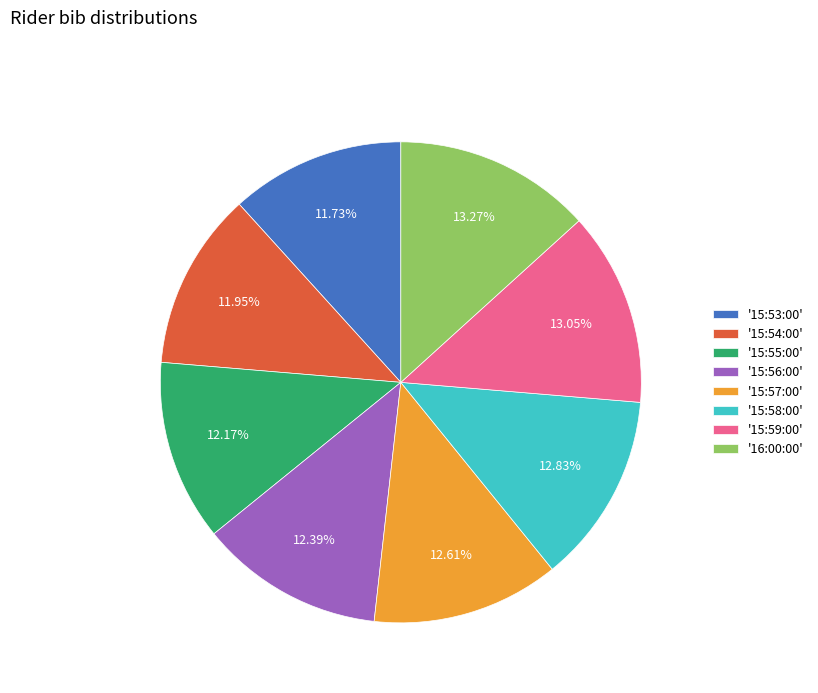

Combined, do '15:55:00' and '15:59:00' account for over 50%?

No